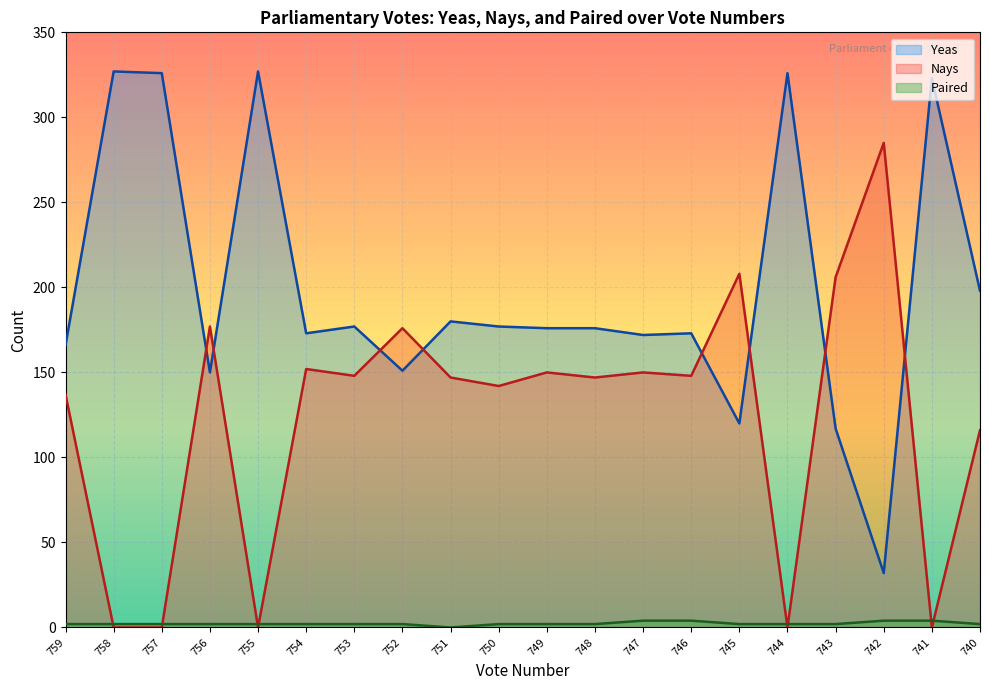

Rank the series at 742 from lowest to highest value.

Paired, Yeas, Nays